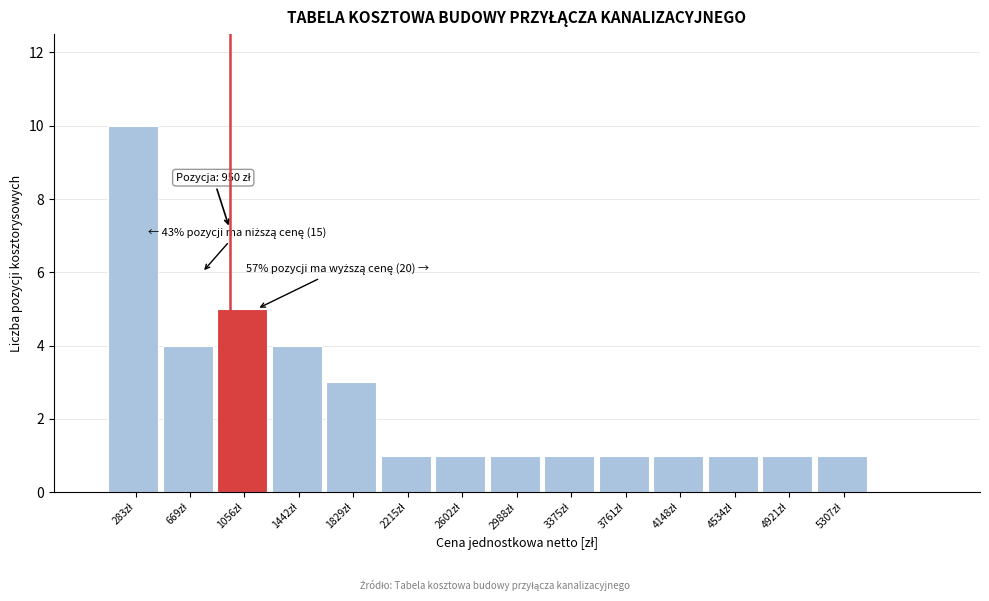

Over which range of the x-axis is the bar tallest?

100 to 500